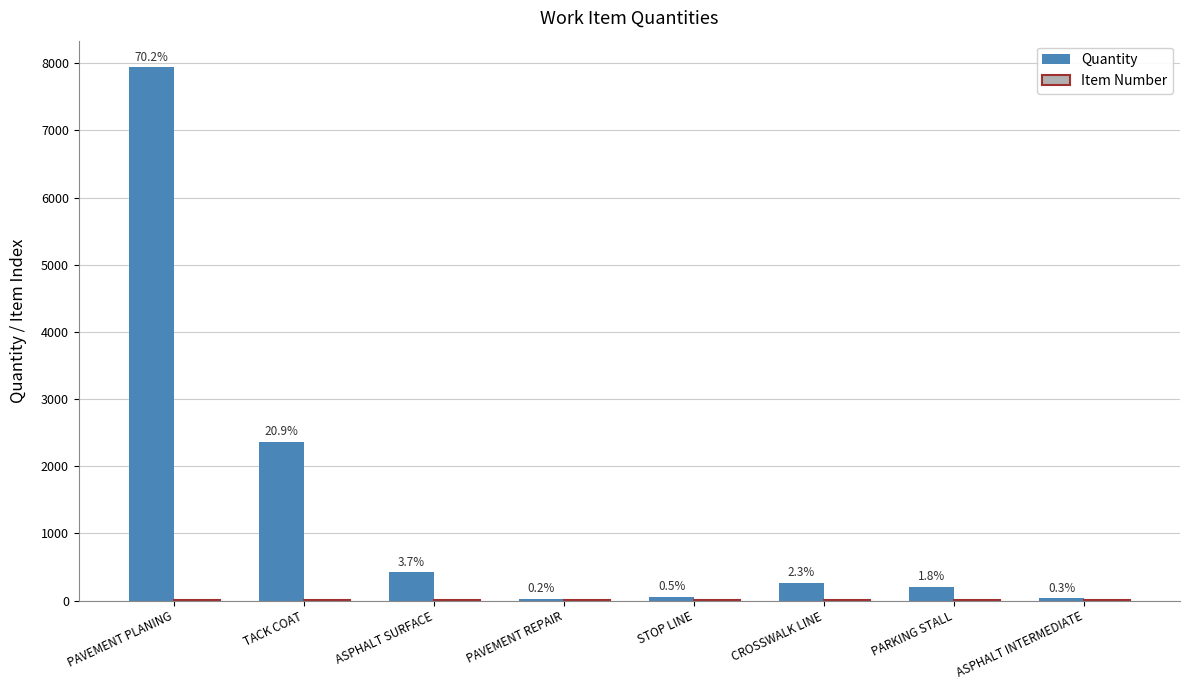

Is the value of Item Number at ASPHALT SURFACE greater than the value of Quantity at CROSSWALK LINE?

No